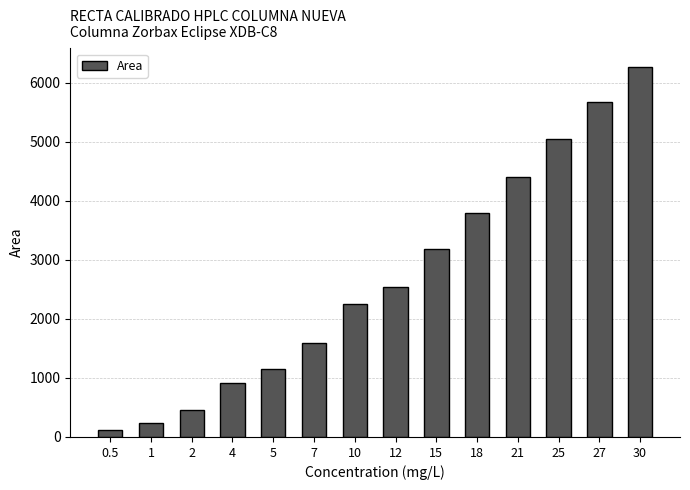

Which label corresponds to the largest value in the chart?

30